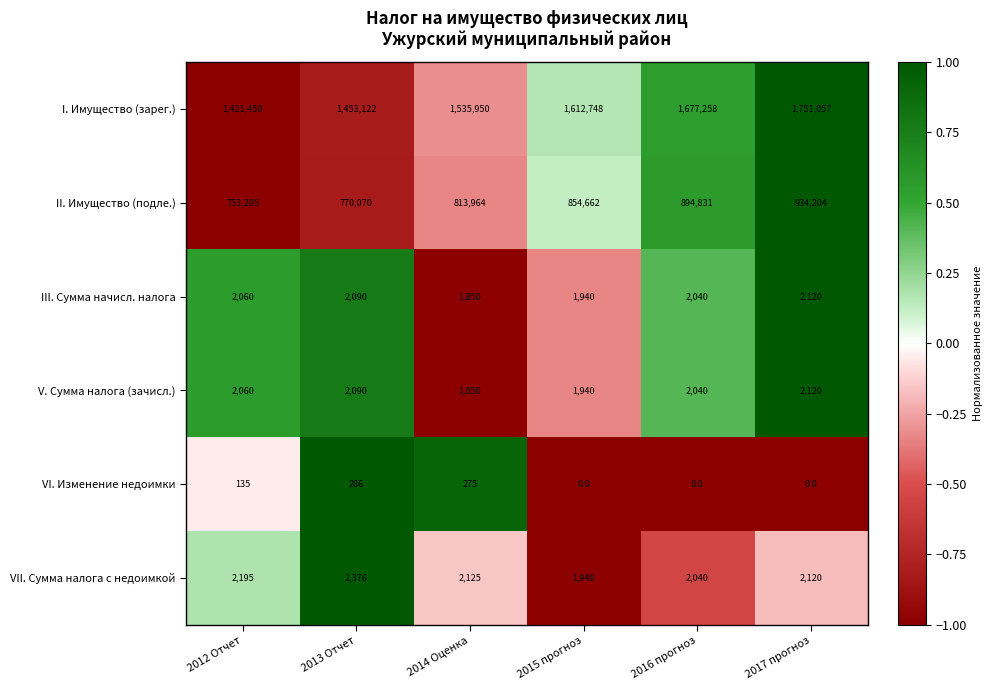

Which series has the largest total across all categories?

I. Имущество (зарег.)